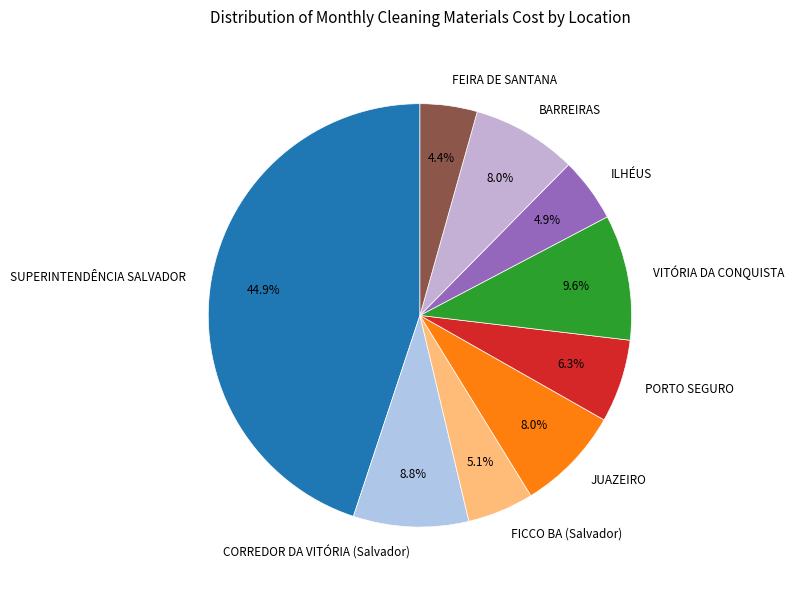

Is SUPERINTENDÊNCIA SALVADOR the majority of the pie?

No